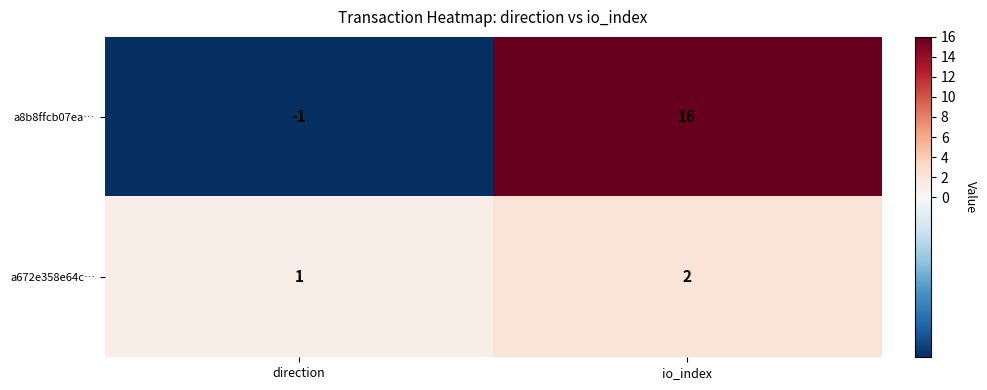

What is the difference between the a8b8ffcb07ea… values at direction and io_index?

17